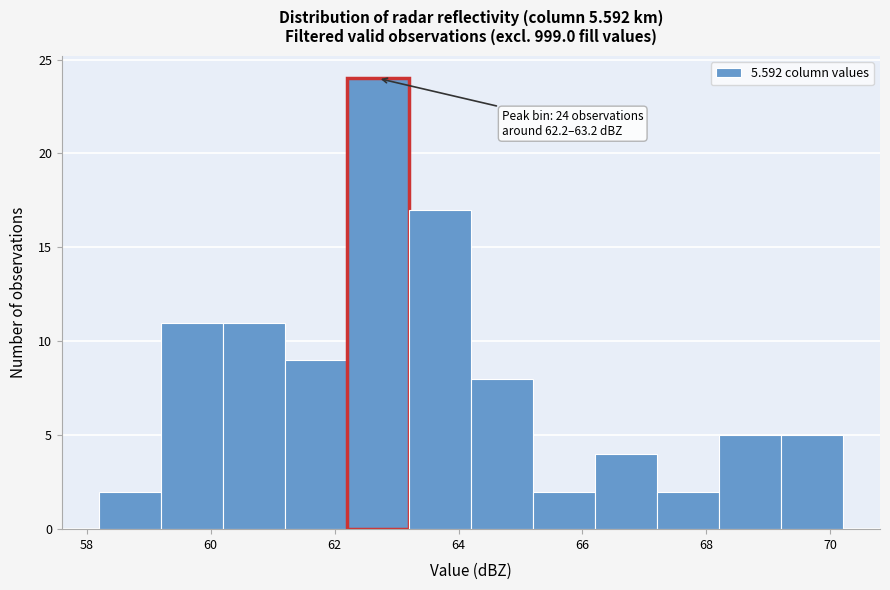

Over which range of the x-axis is the bar tallest?

62.2 to 63.2